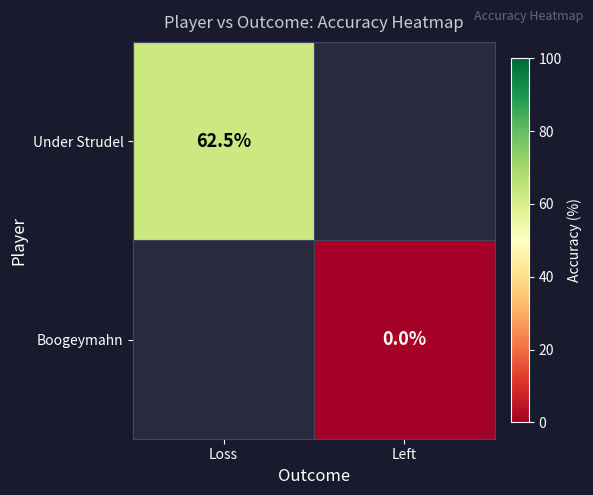

Which has a higher value, Left or Loss?

Loss